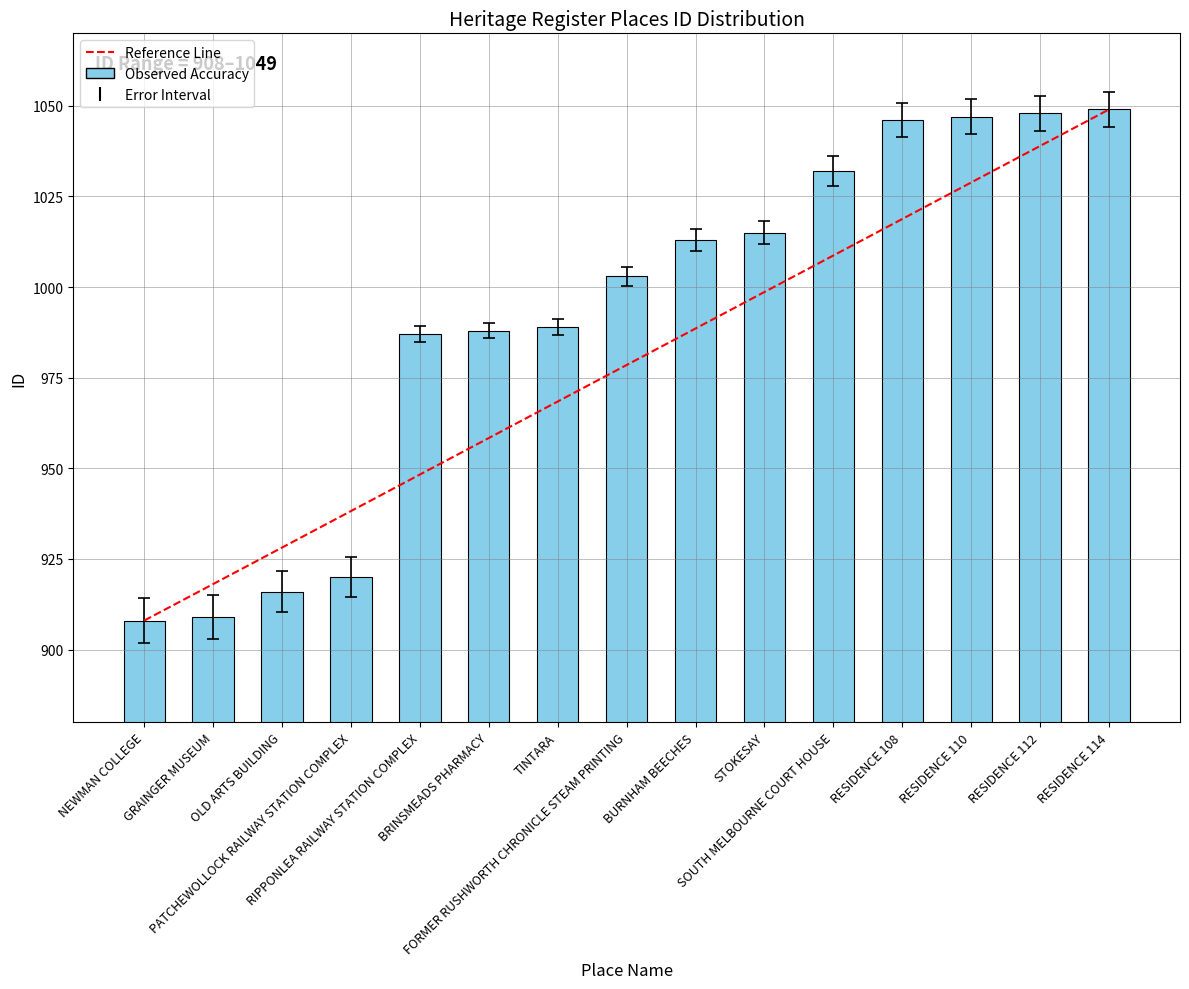

What is the smallest value displayed?

908